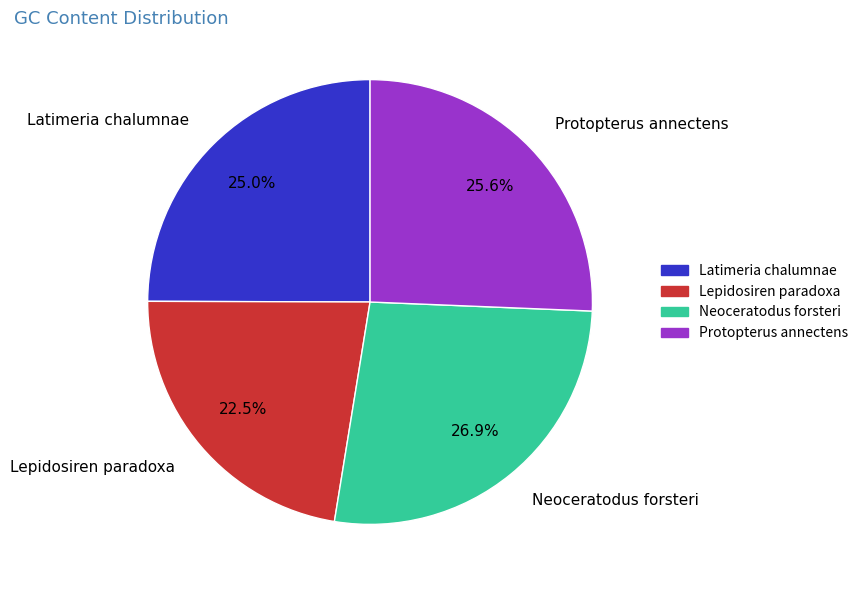

Is Protopterus annectens the majority of the pie?

No